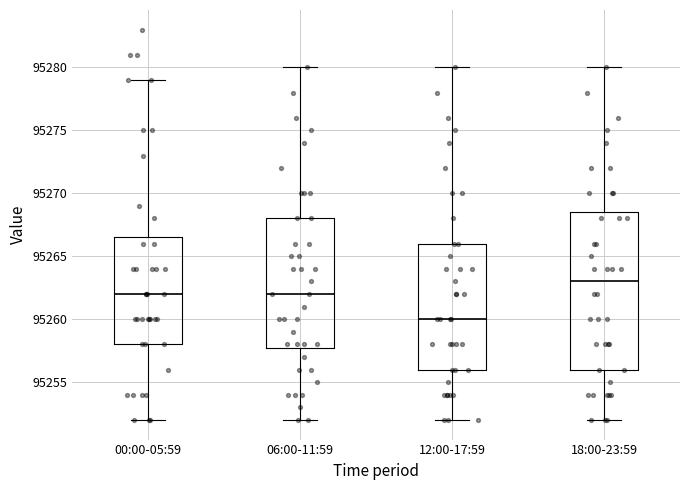

Reading left to right, read every box against the y-axis: the position of its median line, the range the box covers, and the ends of its whiskers. The values are not printed on the chart, so give them approximately, as read against the axis.

00:00-05:59: median 95262.0, box 95258.0 to 95266.5, whiskers 95252.0 to 95279.0
06:00-11:59: median 95262.0, box 95258.0 to 95268.0, whiskers 95252.0 to 95280.0
12:00-17:59: median 95260.0, box 95256.0 to 95266.0, whiskers 95252.0 to 95280.0
18:00-23:59: median 95263.0, box 95256.0 to 95268.5, whiskers 95252.0 to 95280.0